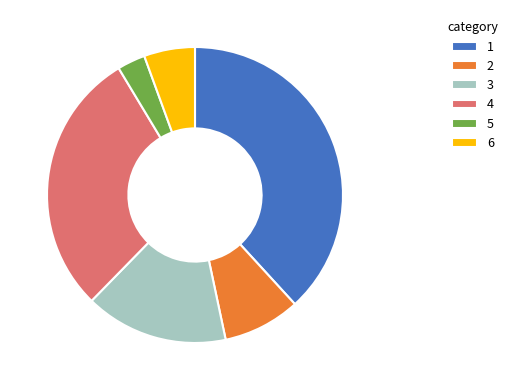

Which slice is the smallest?

5